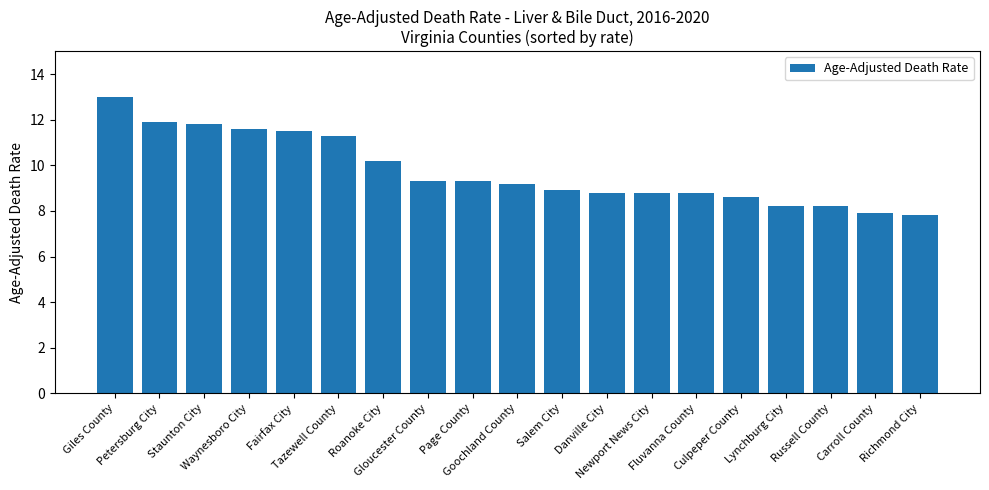

What is the maximum value shown in the chart?

13.0